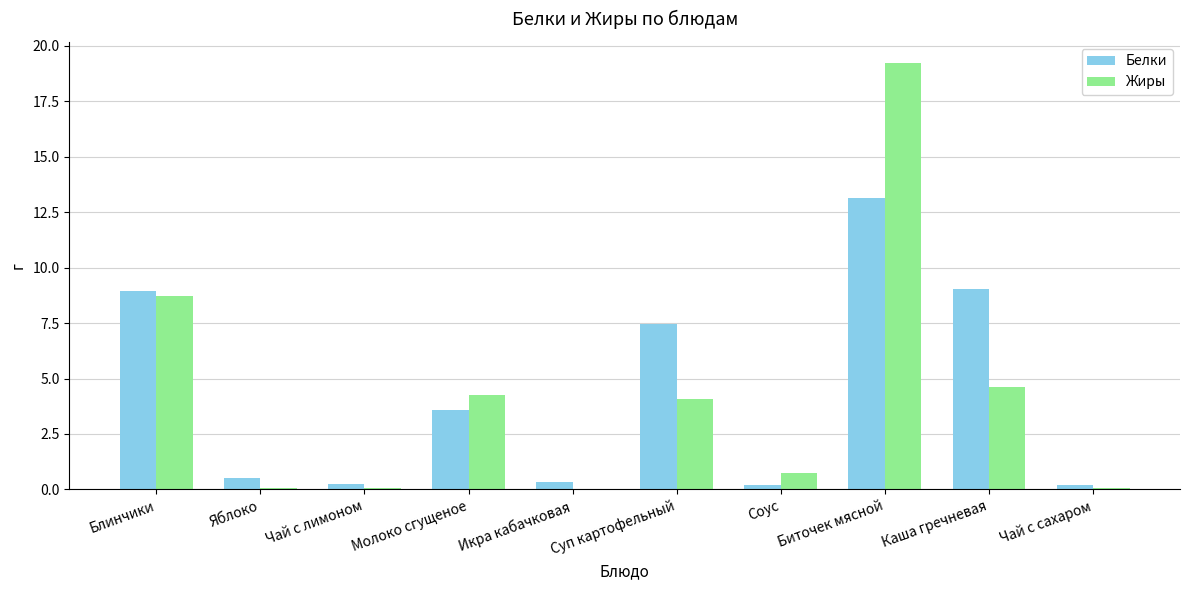

Is the value of Жиры at Яблоко greater than the value of Белки at Каша гречневая?

No